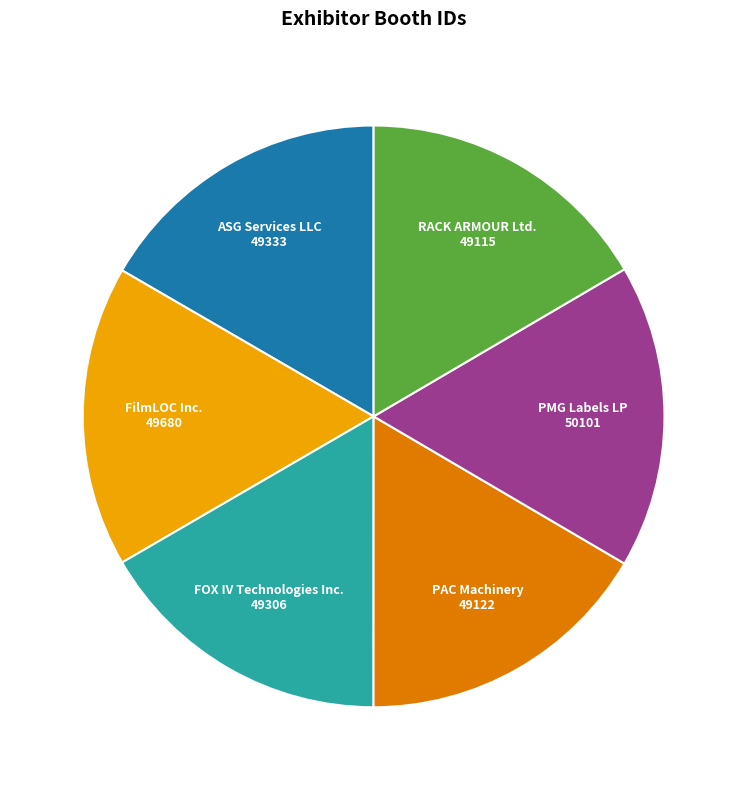

What is the ratio of the value at PAC Machinery to the value at FOX IV Technologies Inc.?

1.0